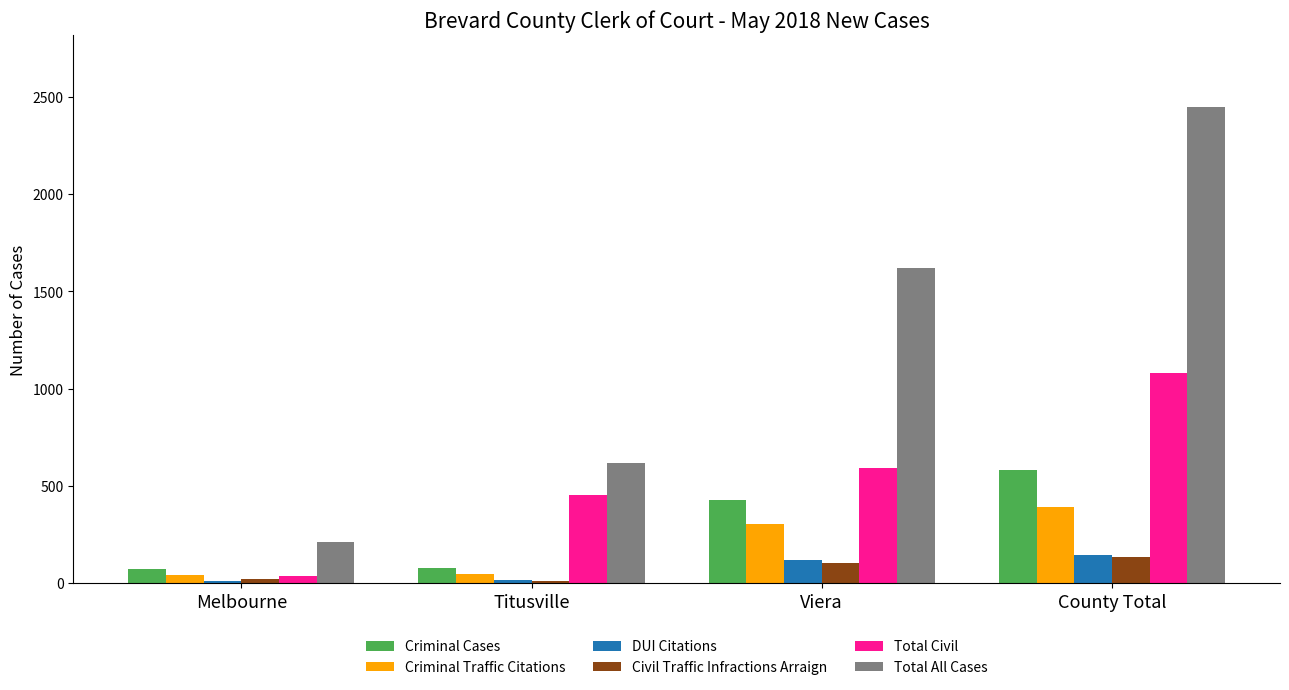

What is the label of the 3rd bar from the left?

Viera